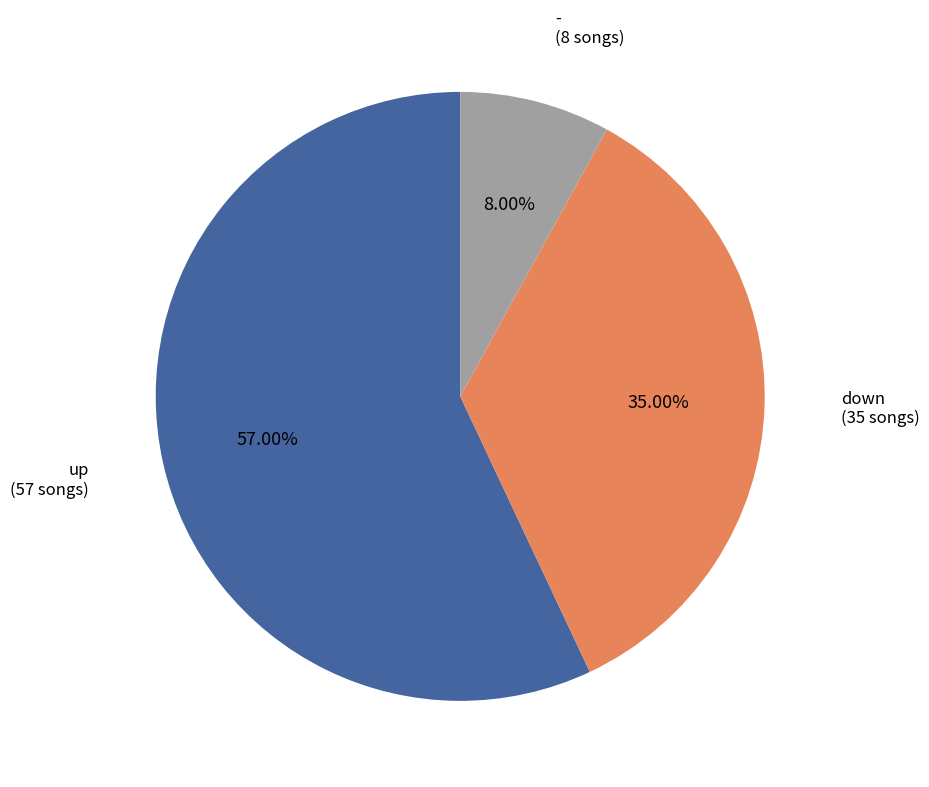

To the nearest percent, what percentage of the pie is down?

35%